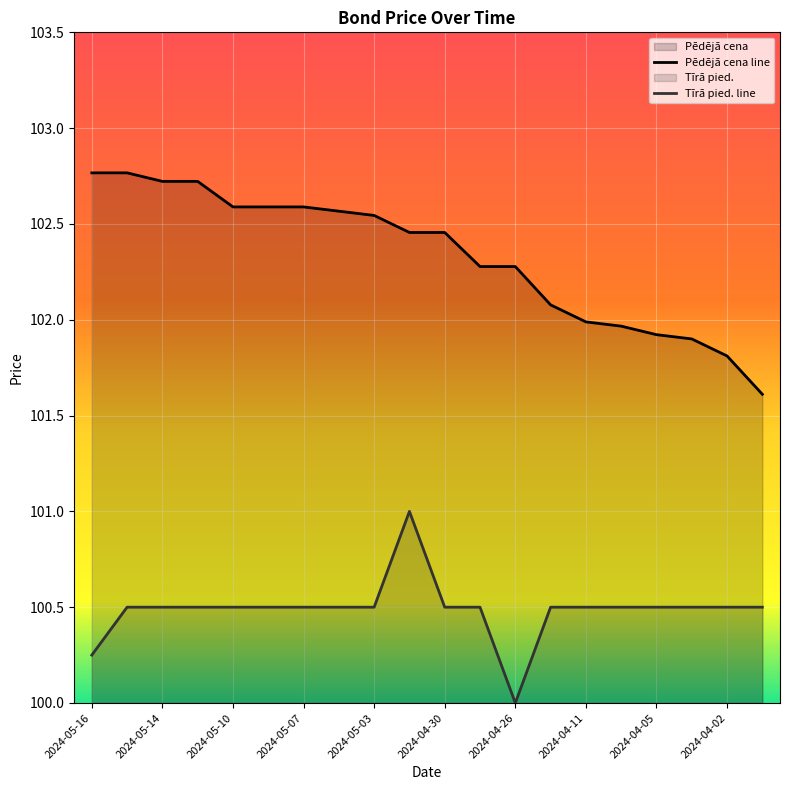

What is the spread (max minus min) of values at 2024-04-26?

2.3